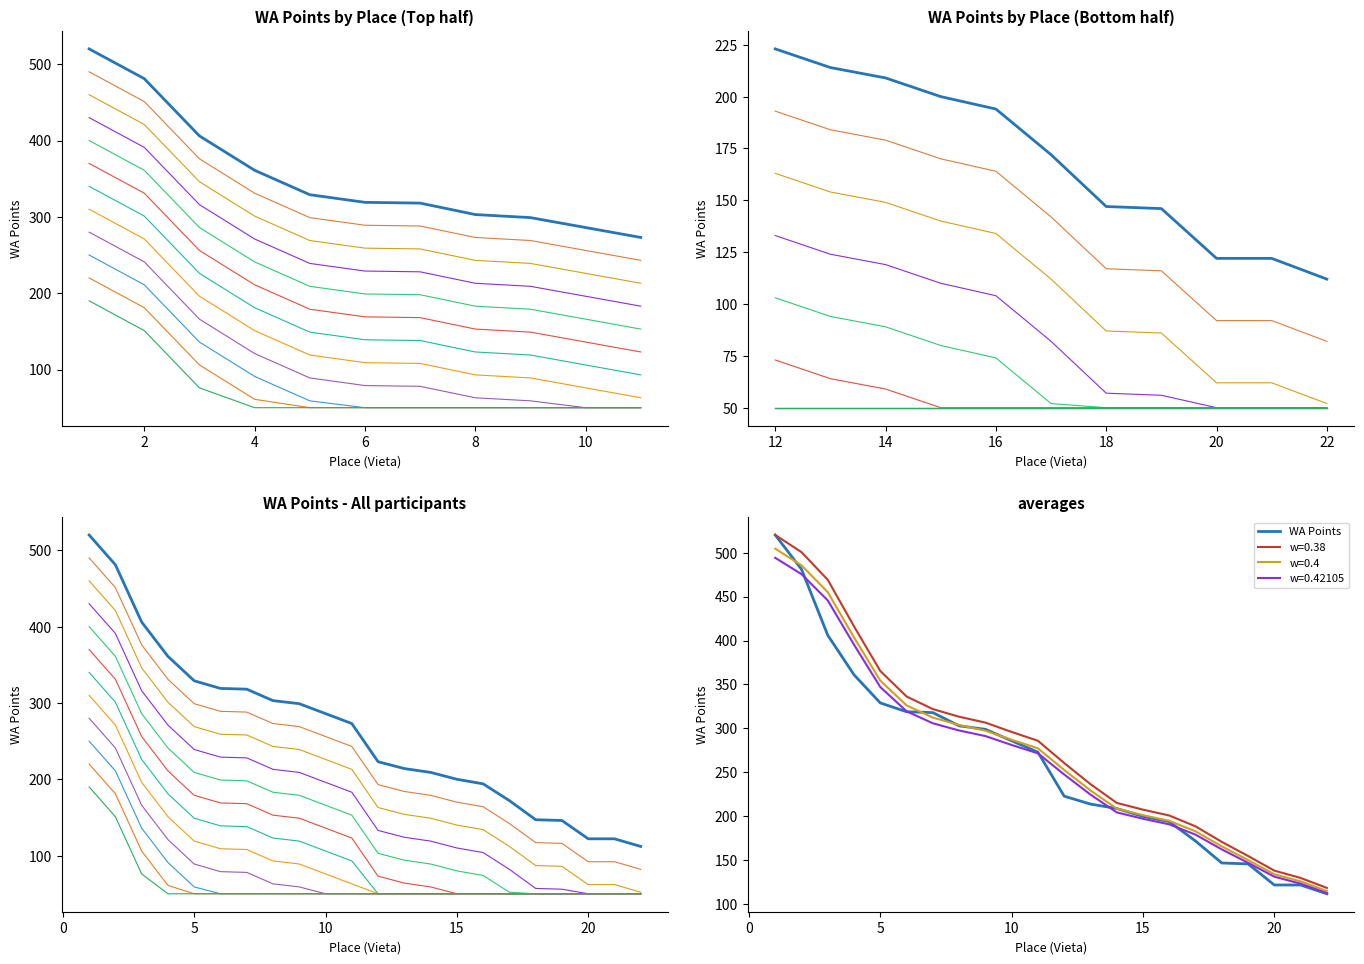

Reading right to left, extract all data points from this chart.

22=112	21=122	20=122	19=146	18=147	17=172	16=194	15=200	14=209	13=214	12=223	11=273	10=286	9=299	8=303	7=318	6=319	5=329	4=361	3=406	2=481	1=520